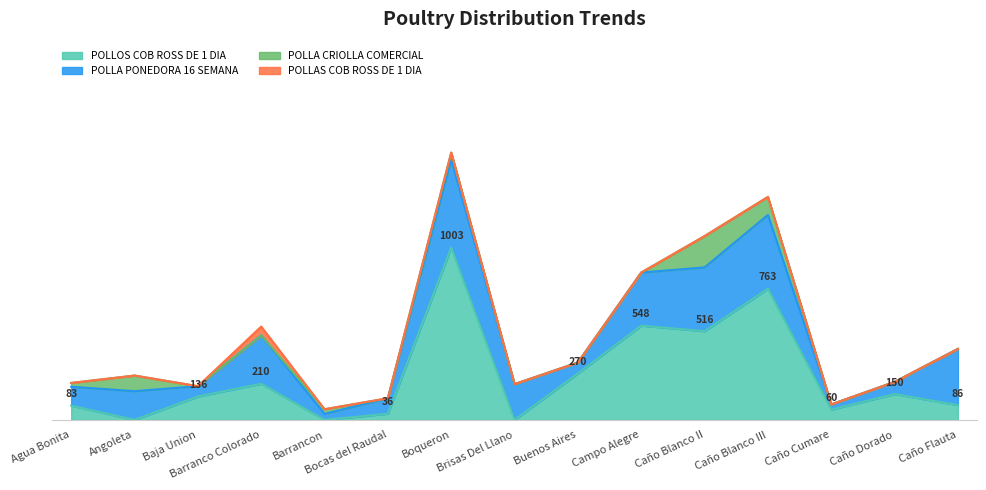

What is the difference between the POLLA CRIOLLA COMERCIAL values at Buenos Aires and Caño Blanco II?

182